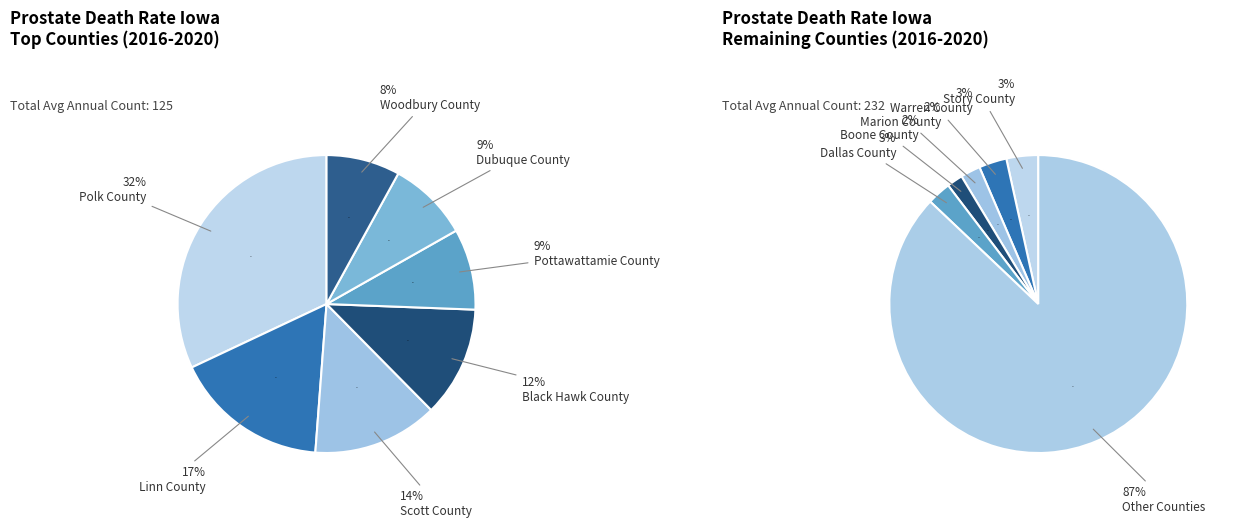

To the nearest percent, what is the difference between the Scott County and Woodbury County slice percentages?

6%